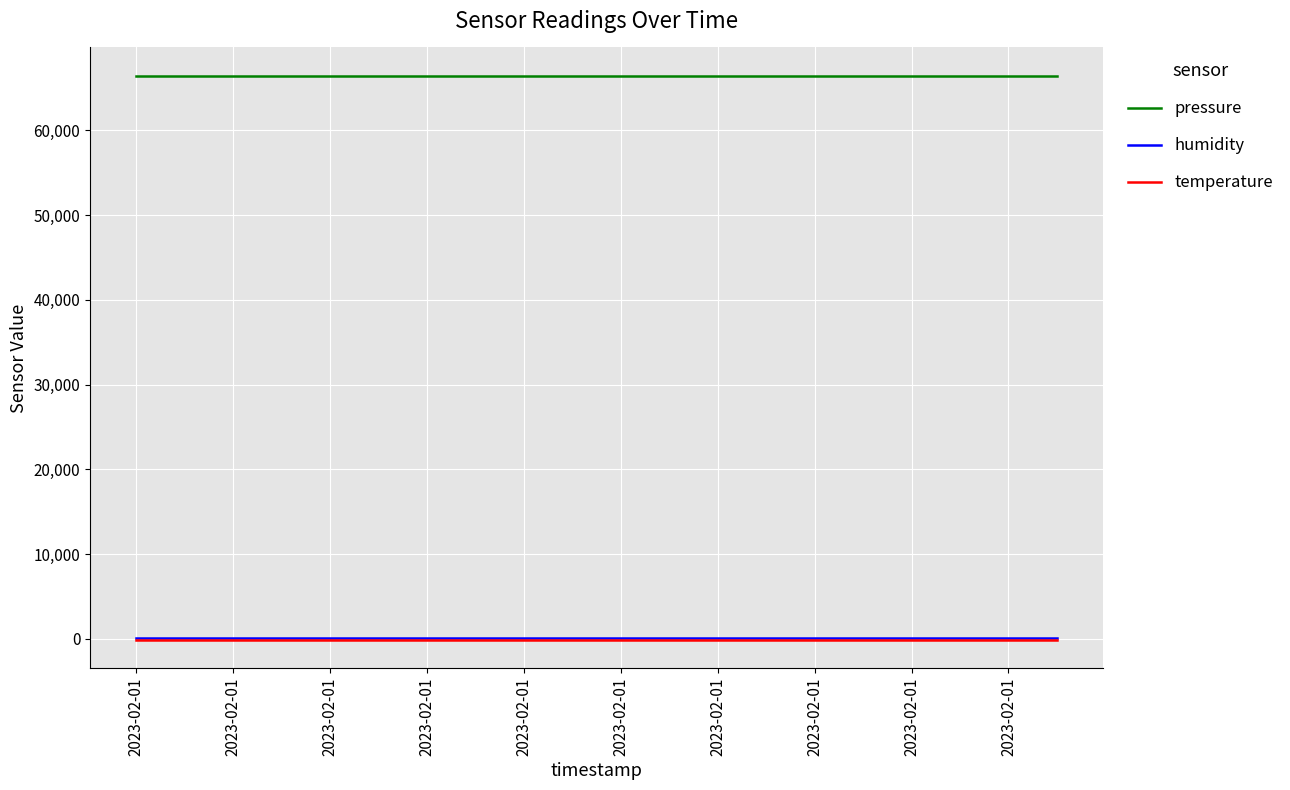

Does the chart have visible grid lines?

Yes